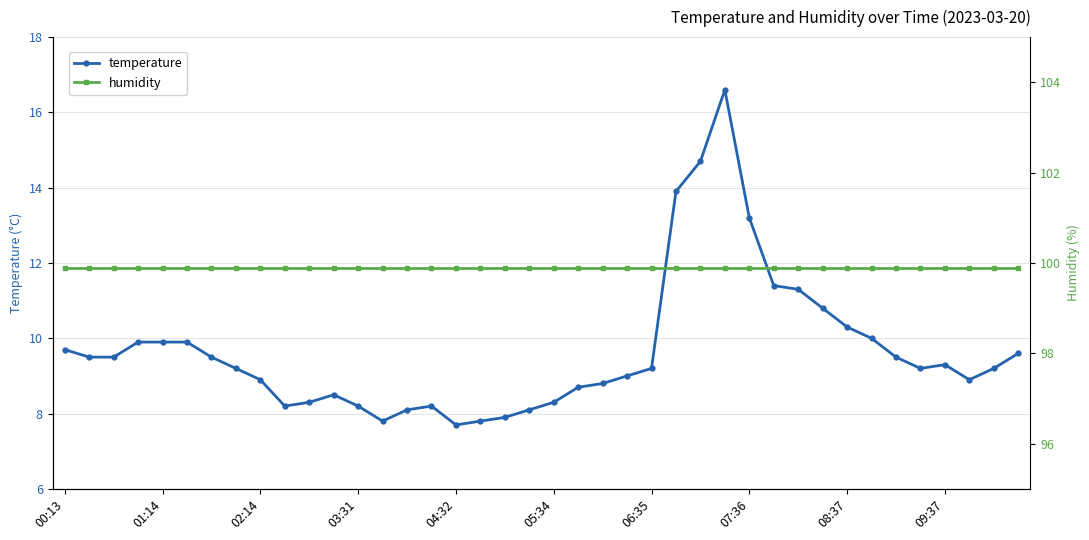

True or false: temperature and humidity intersect in this chart.

False